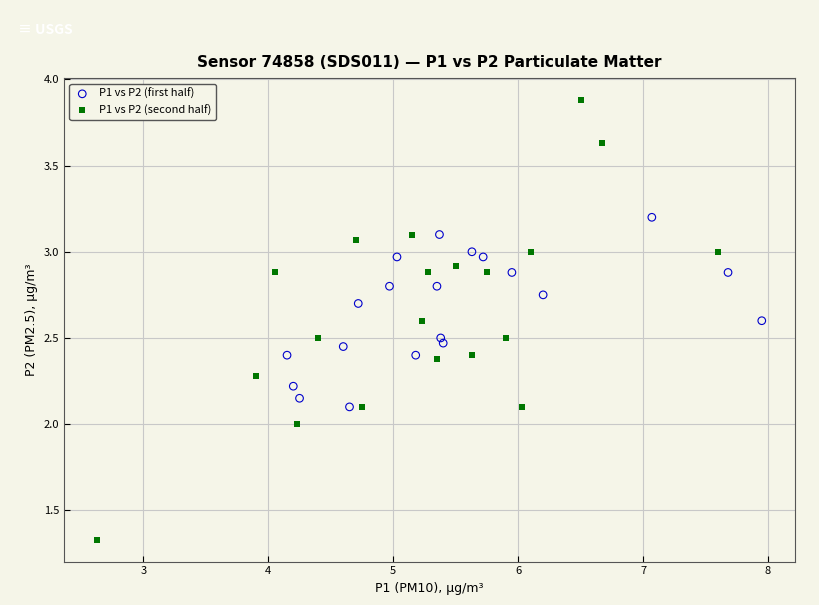

Which series contains the highest Y value?

P1 vs P2 (second half)